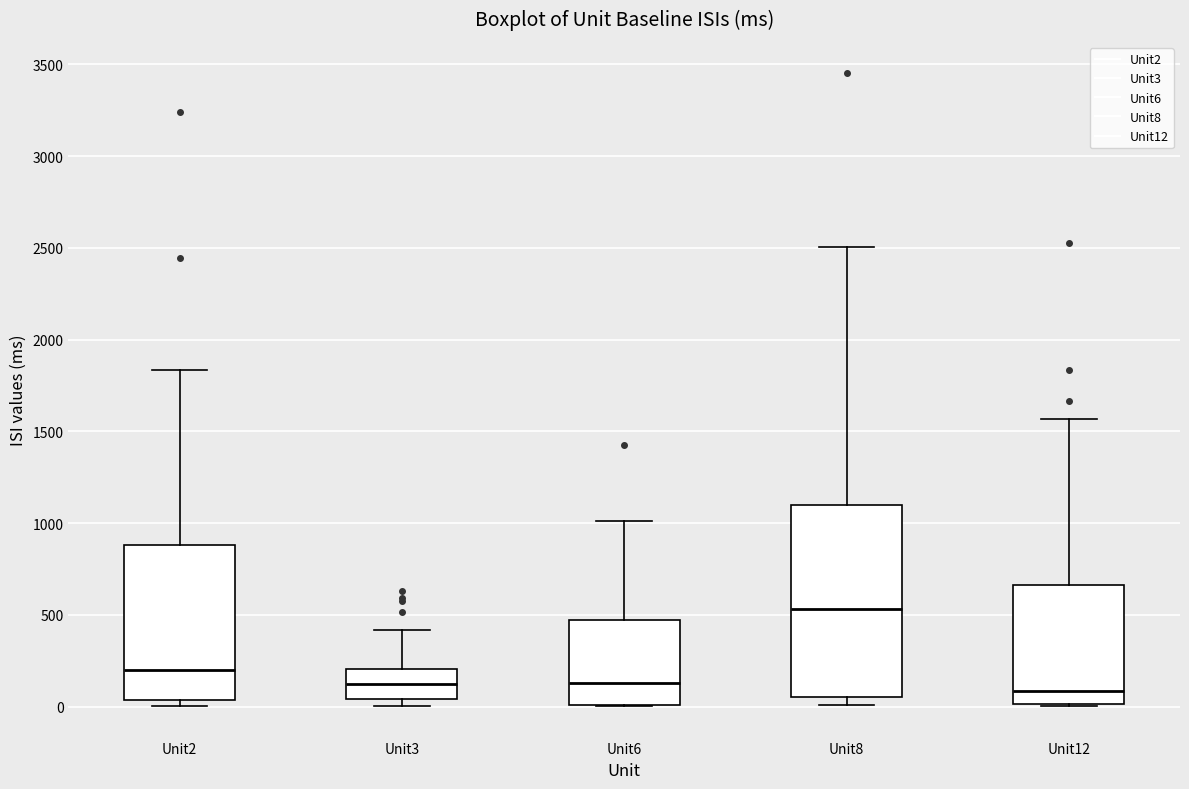

Reading left to right, read every box against the y-axis: the position of its median line, the range the box covers, and the ends of its whiskers. The values are not printed on the chart, so give them approximately, as read against the axis.

Unit2: median 200, box 50 to 900, whiskers 0 to 1850
Unit3: median 100, box 50 to 200, whiskers 0 to 400
Unit6: median 150, box 0 to 450, whiskers 0 to 1000
Unit8: median 550, box 50 to 1100, whiskers 0 to 2500
Unit12: median 100, box 0 to 650, whiskers 0 to 1550